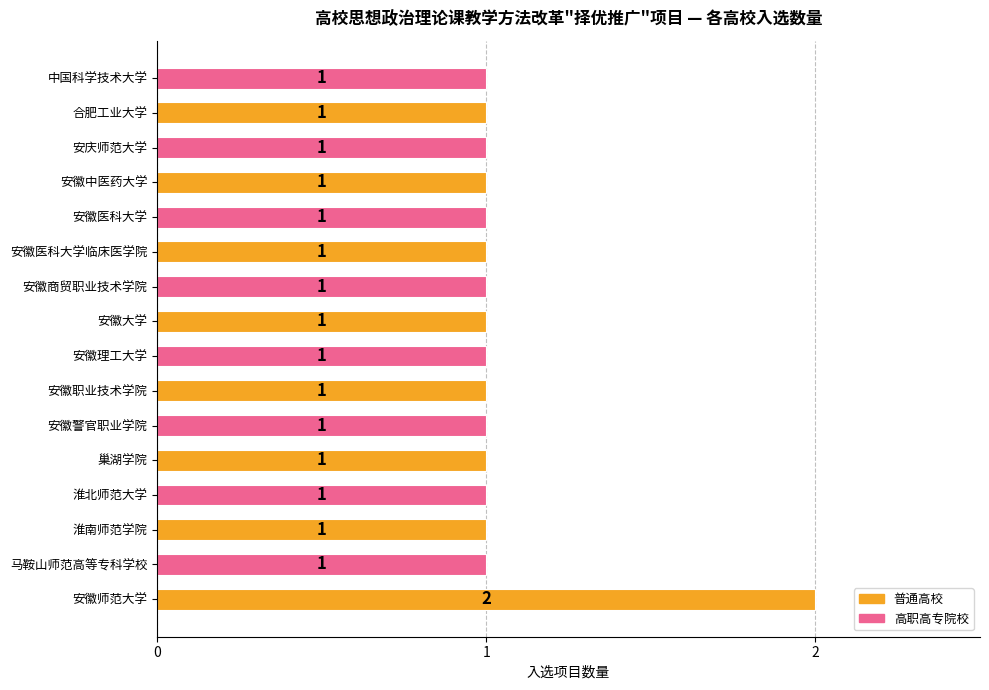

Does the chart contain any negative values?

No